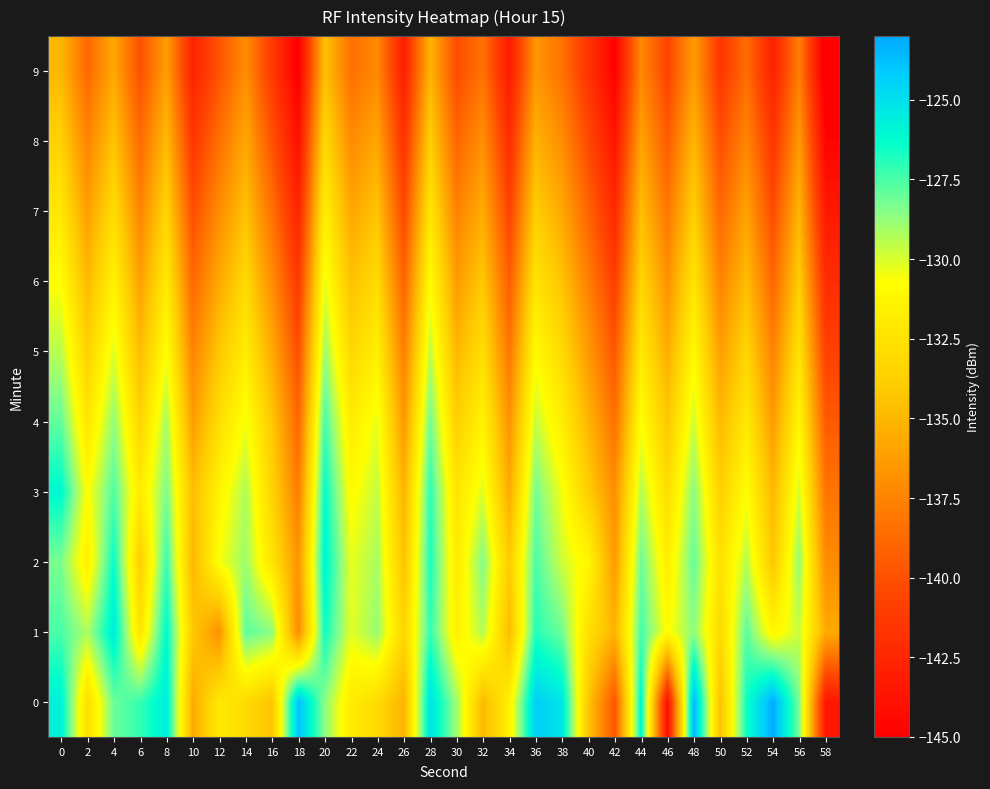

Reading left to right, what are all the values shown in this chart?

0: 0=-125.7	2=-132.8	4=-128.0	6=-127.1	8=-125.6	10=-135.6	12=-132.0	14=-133.1	16=-134.4	18=-123.8	20=-128.6	22=-131.9	24=-133.0	26=-135.2	28=-125.0	30=-128.9	32=-134.9	34=-131.5	36=-124.4	38=-125.2	40=-134.3	42=-139.8	44=-125.9	46=-144.1	48=-123.4	50=-134.5	52=-126.6	54=-123.1	56=-128.4	58=-143.5
1: 0=-127.5	2=-129.2	4=-125.5	6=-132.4	8=-126.1	10=-134.1	12=-136.8	14=-127.8	16=-128.6	18=-137.2	20=-126.5	22=-130.2	24=-128.8	26=-133.4	28=-127.1	30=-131.6	32=-129.3	34=-134.8	36=-126.9	38=-128.1	40=-132.7	42=-135.2	44=-127.4	46=-130.9	48=-128.6	50=-133.1	52=-127.8	54=-131.3	56=-129.7	58=-135.6
2: 0=-128.3	2=-131.7	4=-126.4	6=-133.8	8=-127.2	10=-135.1	12=-130.6	14=-128.9	16=-132.4	18=-136.7	20=-125.8	22=-130.3	24=-129.1	26=-134.5	28=-126.7	30=-132.0	32=-128.4	34=-133.9	36=-127.5	38=-129.8	40=-131.2	42=-136.4	44=-128.0	46=-131.8	48=-127.9	50=-132.6	52=-129.4	54=-134.2	56=-128.7	58=-137.1
3: 0=-126.1	2=-130.8	4=-127.6	6=-132.0	8=-128.3	10=-134.7	12=-131.4	14=-129.2	16=-133.5	18=-137.8	20=-126.3	22=-131.0	24=-129.6	26=-135.2	28=-127.0	30=-132.4	32=-130.1	34=-135.6	36=-128.2	38=-130.5	40=-133.8	42=-137.0	44=-129.3	46=-132.9	48=-128.5	50=-133.7	52=-130.8	54=-135.0	56=-129.9	58=-138.2
4: 0=-127.9	2=-132.3	4=-128.7	6=-133.4	8=-129.1	10=-136.2	12=-132.8	14=-130.5	16=-134.1	18=-138.9	20=-127.4	22=-131.9	24=-130.3	26=-136.5	28=-128.1	30=-133.7	32=-131.4	34=-136.8	36=-129.6	38=-131.8	40=-135.1	42=-138.4	44=-130.7	46=-134.2	48=-129.8	50=-134.9	52=-132.1	54=-136.3	56=-131.2	58=-139.5
5: 0=-129.4	2=-133.6	4=-130.1	6=-134.8	8=-130.7	10=-137.5	12=-134.2	14=-131.8	16=-135.6	18=-140.1	20=-128.9	22=-133.2	24=-131.7	26=-137.8	28=-129.5	30=-135.0	32=-132.8	34=-138.1	36=-131.0	38=-133.1	40=-136.4	42=-139.7	44=-132.0	46=-135.5	48=-131.1	50=-136.2	52=-133.4	54=-137.6	56=-132.5	58=-140.8
6: 0=-130.8	2=-134.9	4=-131.5	6=-136.1	8=-132.0	10=-138.8	12=-135.6	14=-133.1	16=-137.0	18=-141.3	20=-130.3	22=-134.5	24=-133.0	26=-139.1	28=-130.9	30=-136.3	32=-134.1	34=-139.4	36=-132.4	38=-134.4	40=-137.7	42=-141.0	44=-133.3	46=-136.8	48=-132.4	50=-137.5	52=-134.7	54=-138.9	56=-133.8	58=-142.1
7: 0=-132.2	2=-136.2	4=-132.9	6=-137.4	8=-133.4	10=-140.1	12=-137.0	14=-134.4	16=-138.4	18=-142.6	20=-131.7	22=-135.8	24=-134.4	26=-140.4	28=-132.3	30=-137.6	32=-135.5	34=-140.7	36=-133.8	38=-135.7	40=-139.0	42=-142.3	44=-134.6	46=-138.1	48=-133.7	50=-138.8	52=-136.0	54=-140.2	56=-135.1	58=-143.4
8: 0=-133.6	2=-137.5	4=-134.3	6=-138.7	8=-134.8	10=-141.4	12=-138.4	14=-135.7	16=-139.8	18=-143.9	20=-133.1	22=-137.1	24=-135.8	26=-141.7	28=-133.7	30=-138.9	32=-136.9	34=-142.0	36=-135.2	38=-137.0	40=-140.3	42=-143.6	44=-135.9	46=-139.4	48=-135.0	50=-140.1	52=-137.3	54=-141.5	56=-136.4	58=-144.7
9: 0=-135.0	2=-138.8	4=-135.7	6=-140.0	8=-136.2	10=-142.7	12=-139.8	14=-137.0	16=-141.2	18=-145.2	20=-134.5	22=-138.4	24=-137.2	26=-143.0	28=-135.1	30=-140.2	32=-138.3	34=-143.3	36=-136.6	38=-138.3	40=-141.6	42=-144.9	44=-137.2	46=-140.7	48=-136.3	50=-141.4	52=-138.6	54=-142.8	56=-137.7	58=-146.0